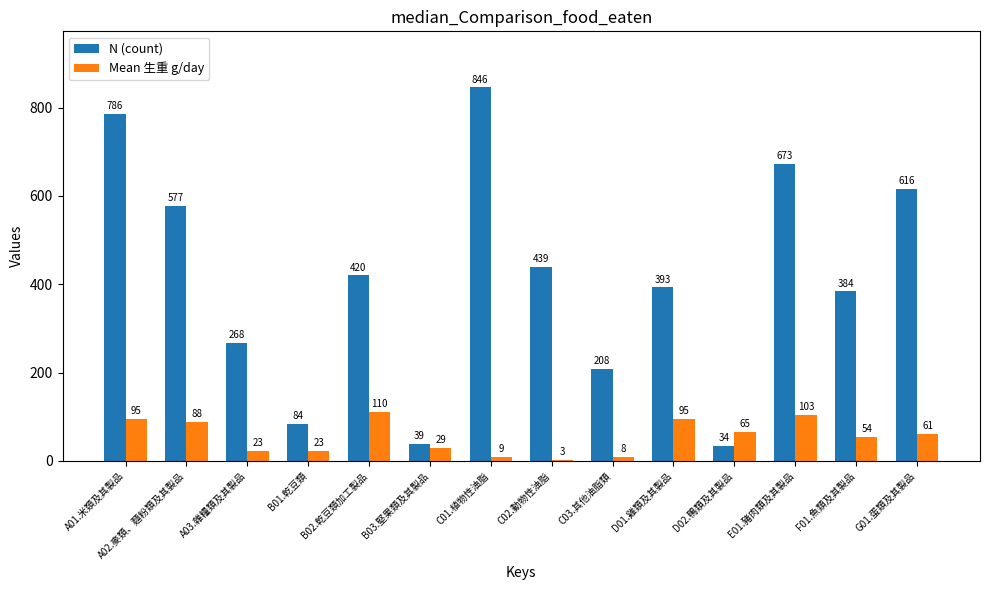

Where is N (count) nearest to the value 440?

C02.動物性油脂